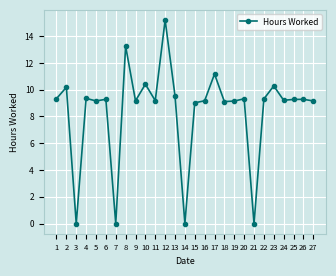

What is the ratio of the value at 16 to the value at 10?

0.9